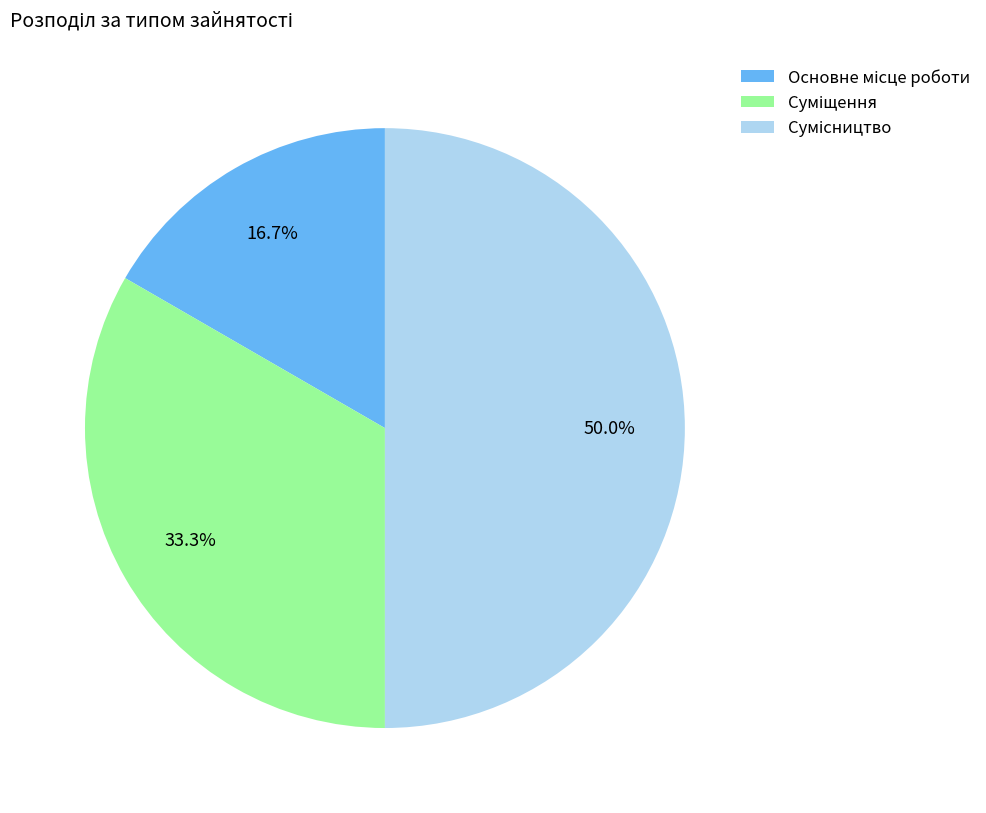

Count the number of slices in the pie.

3